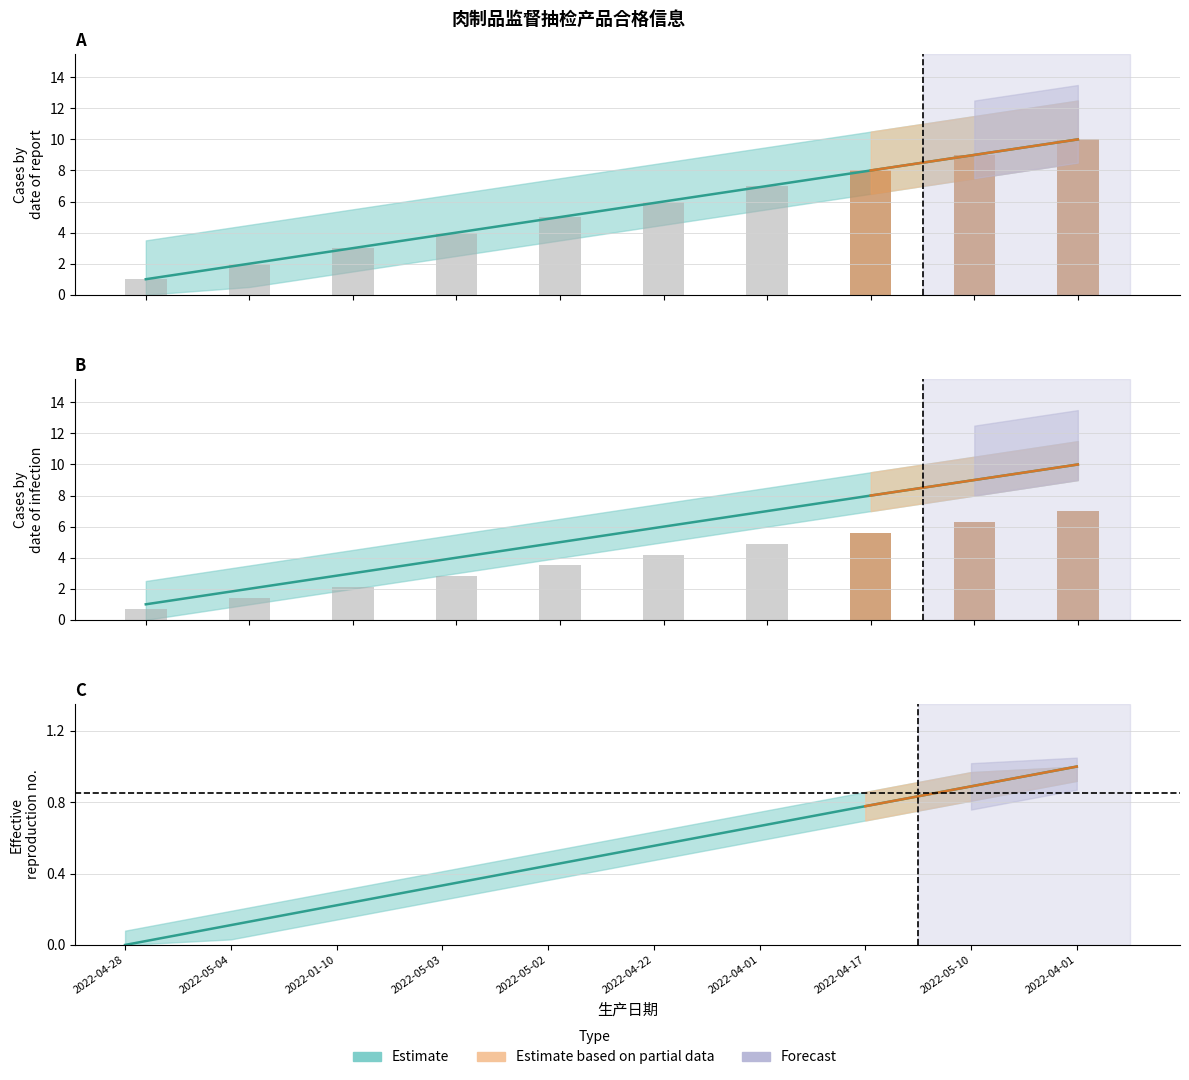

The value at 2022-04-17 is 13. True or false?

False